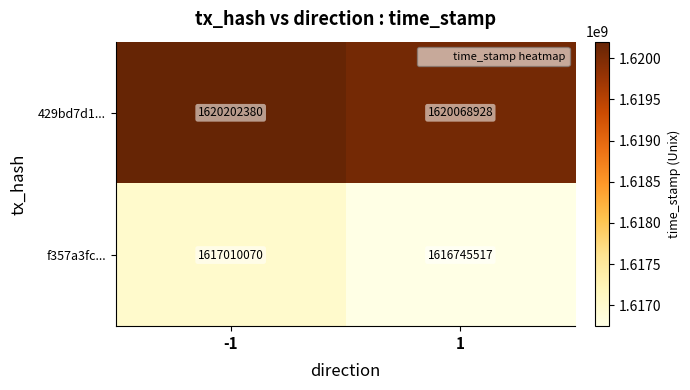

Which series has the largest range (max minus min)?

f357a3fc...